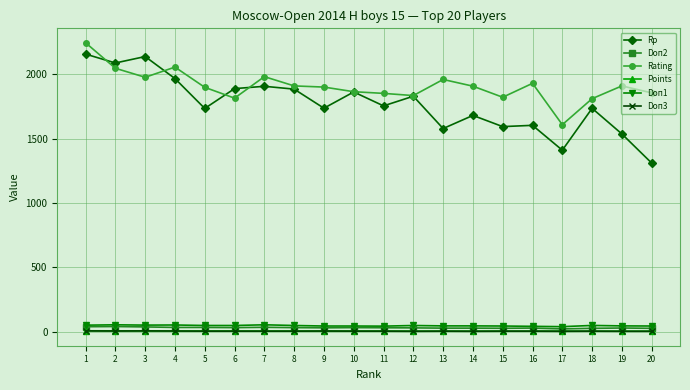

The value of Rating at 1 is 673.4. True or false?

False